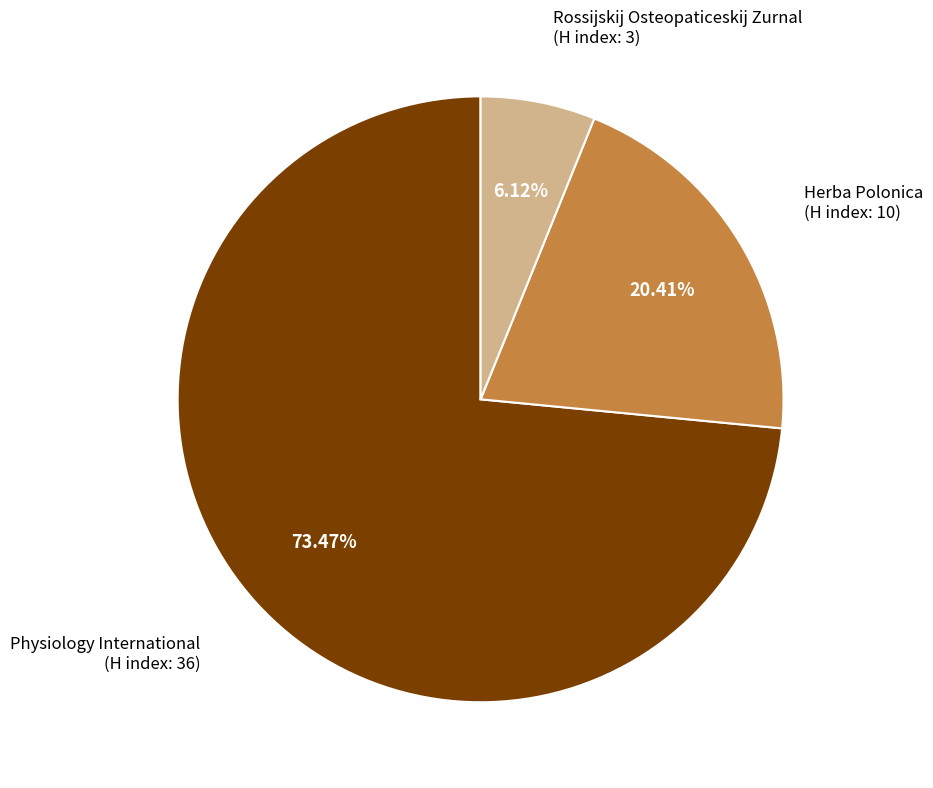

Is there a majority slice in this chart?

Yes